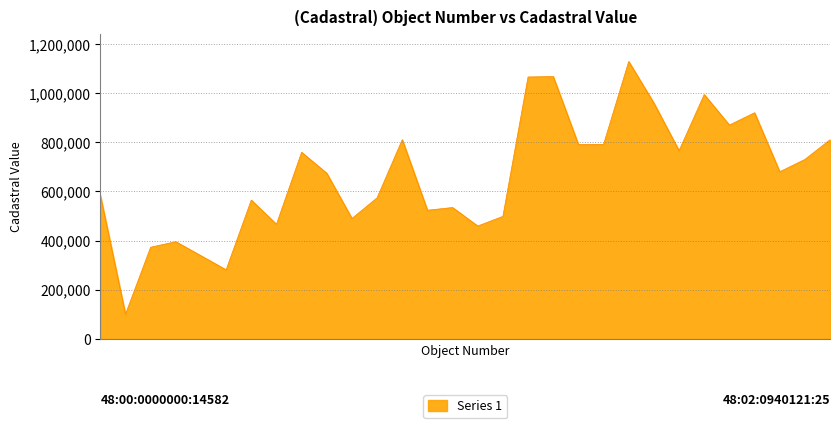

What is the minimum value shown in the chart?

100022.1